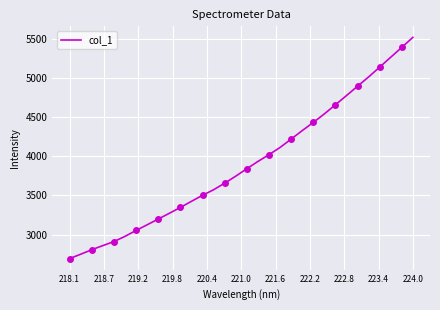

Is it true that col_1 equals 2300.6 at 224.0?

False